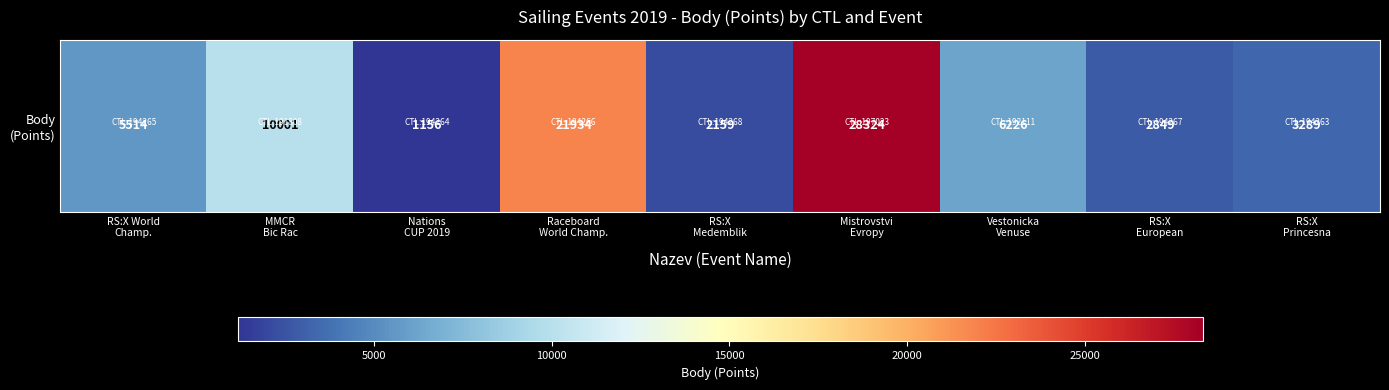

List the labels in order of value, smallest first.

Nations
CUP 2019, RS:X
Medemblik, RS:X
European, RS:X
Princesna, RS:X World
Champ., Vestonicka
Venuse, MMCR
Bic Rac, Raceboard
World Champ., Mistrovstvi
Evropy